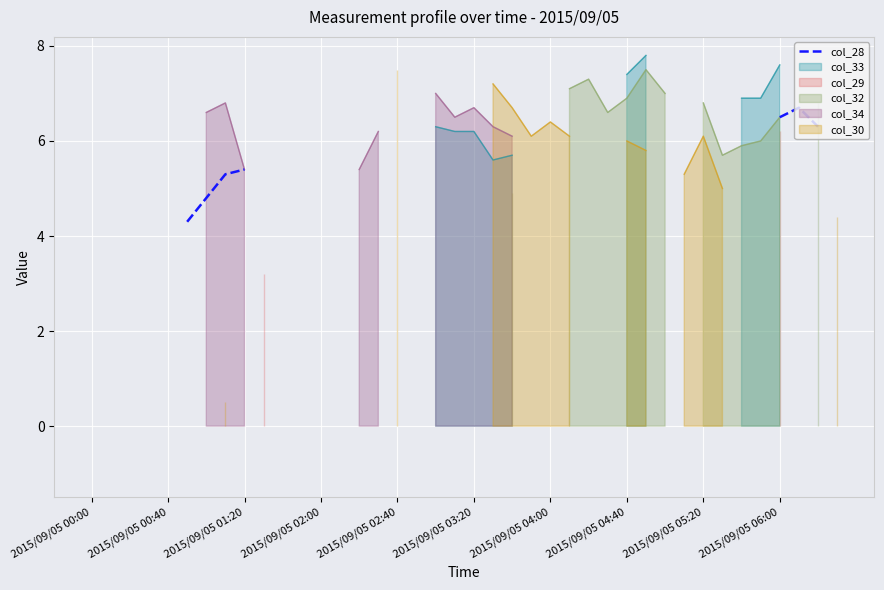

How many interior local peaks (higher than both neighbors) does the data have?

1